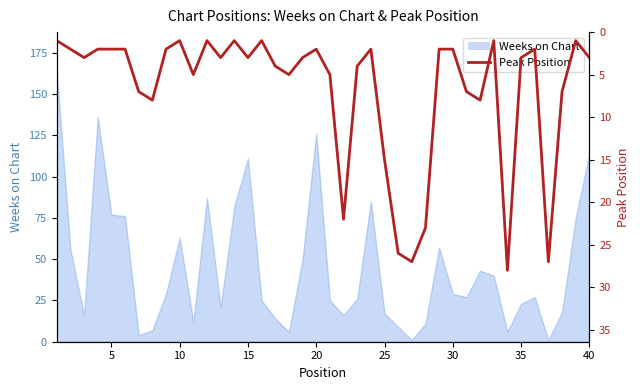

Reading left to right, what are all the values shown in this chart?

1	2	3	2	2	2	7	8	2	1	5	1	3	1	3	1	4	5	3	2	5	22	4	2	15	26	27	23	2	2	7	8	1	28	3	2	27	7	1	3